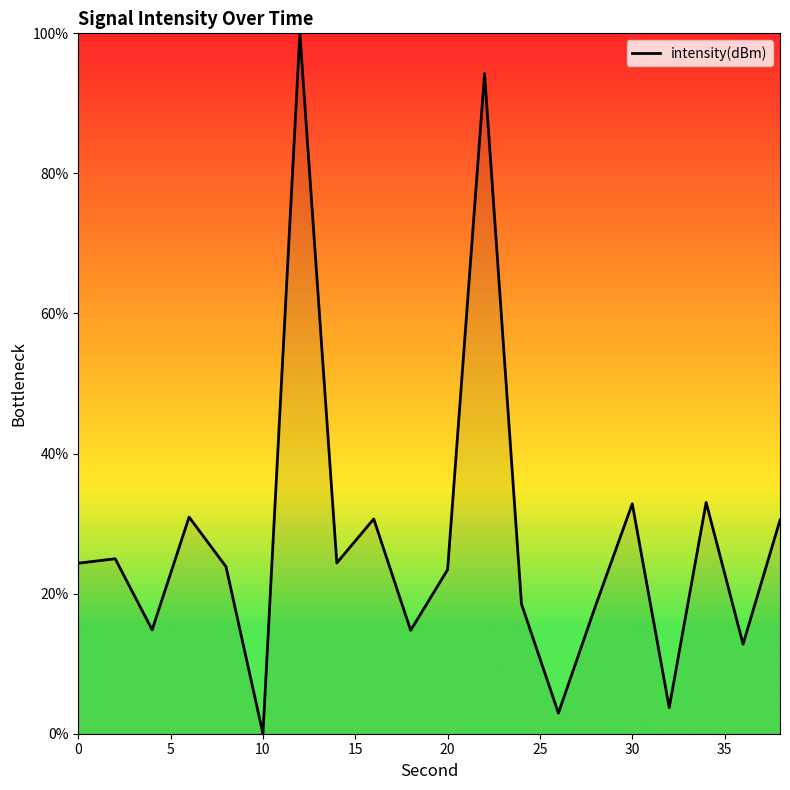

What is the difference between the maximum and minimum values?

100.0